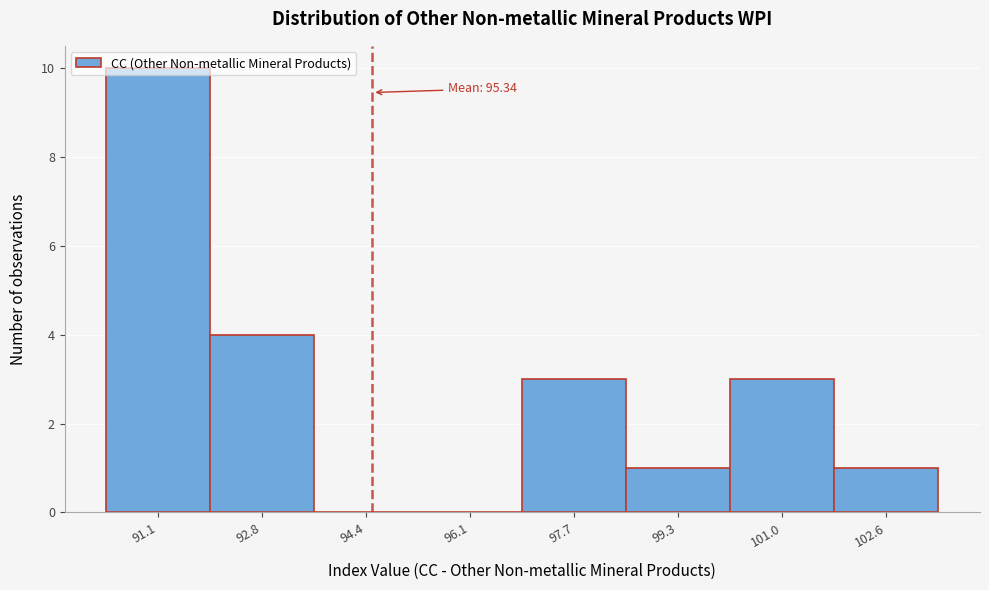

Where is the data nearest to the value 5?

92.8